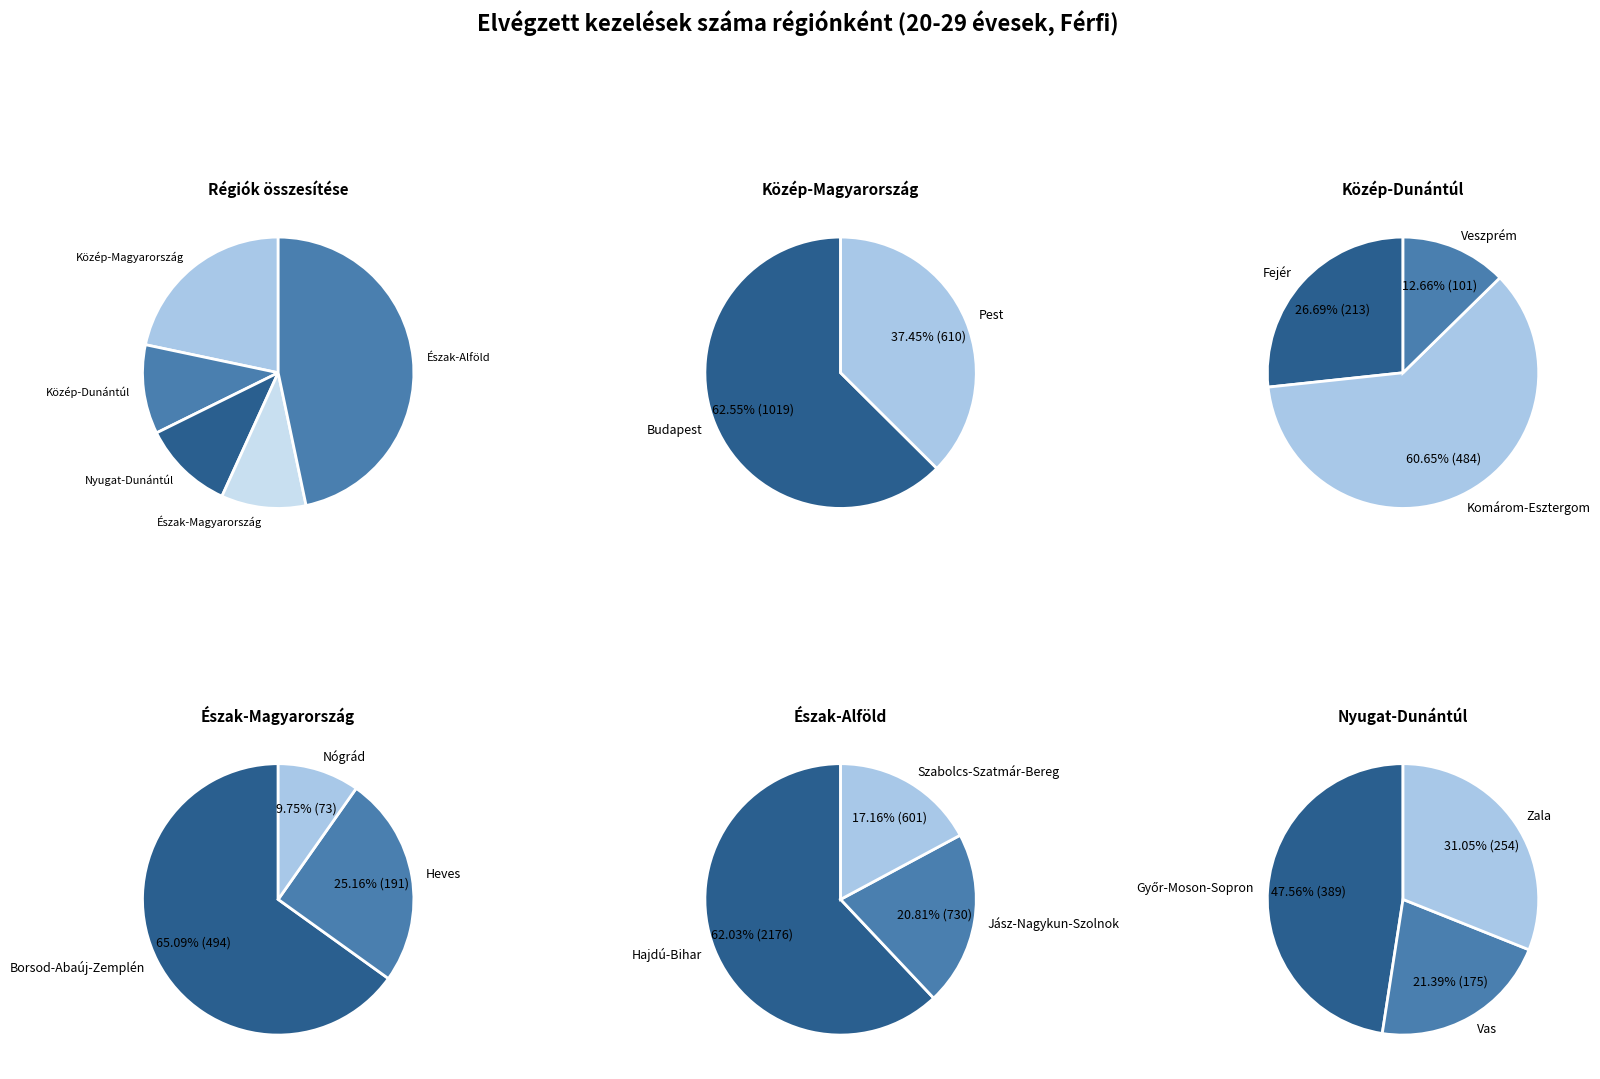

Is there any slice that represents more than half of the pie?

No